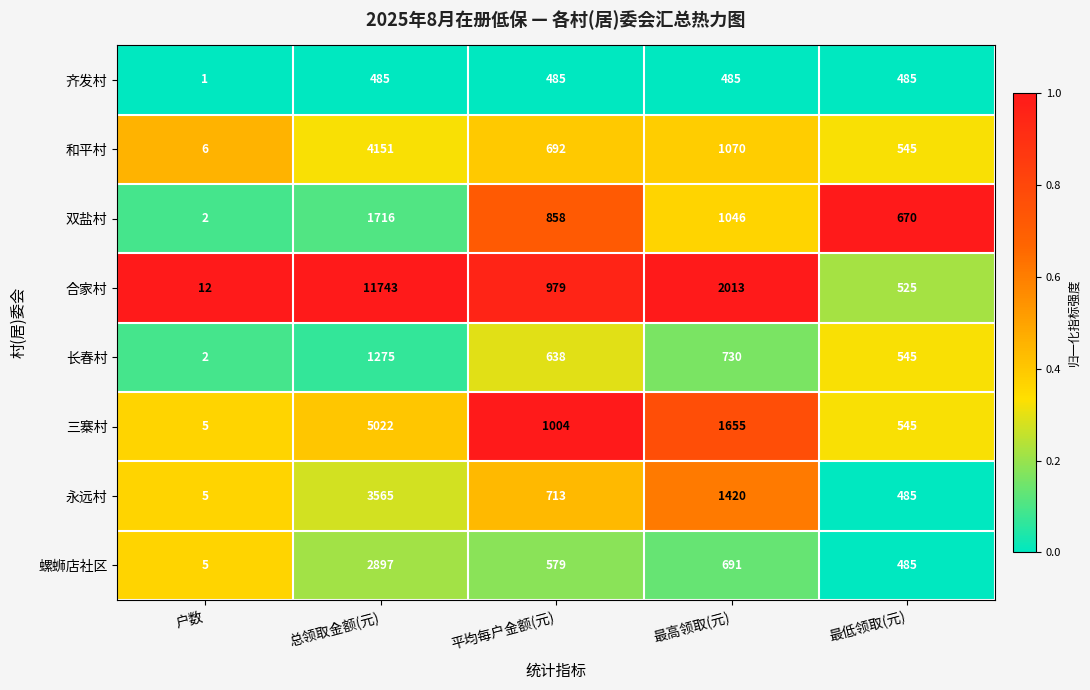

At which category is the sum across all series the highest?

总领取金额(元)